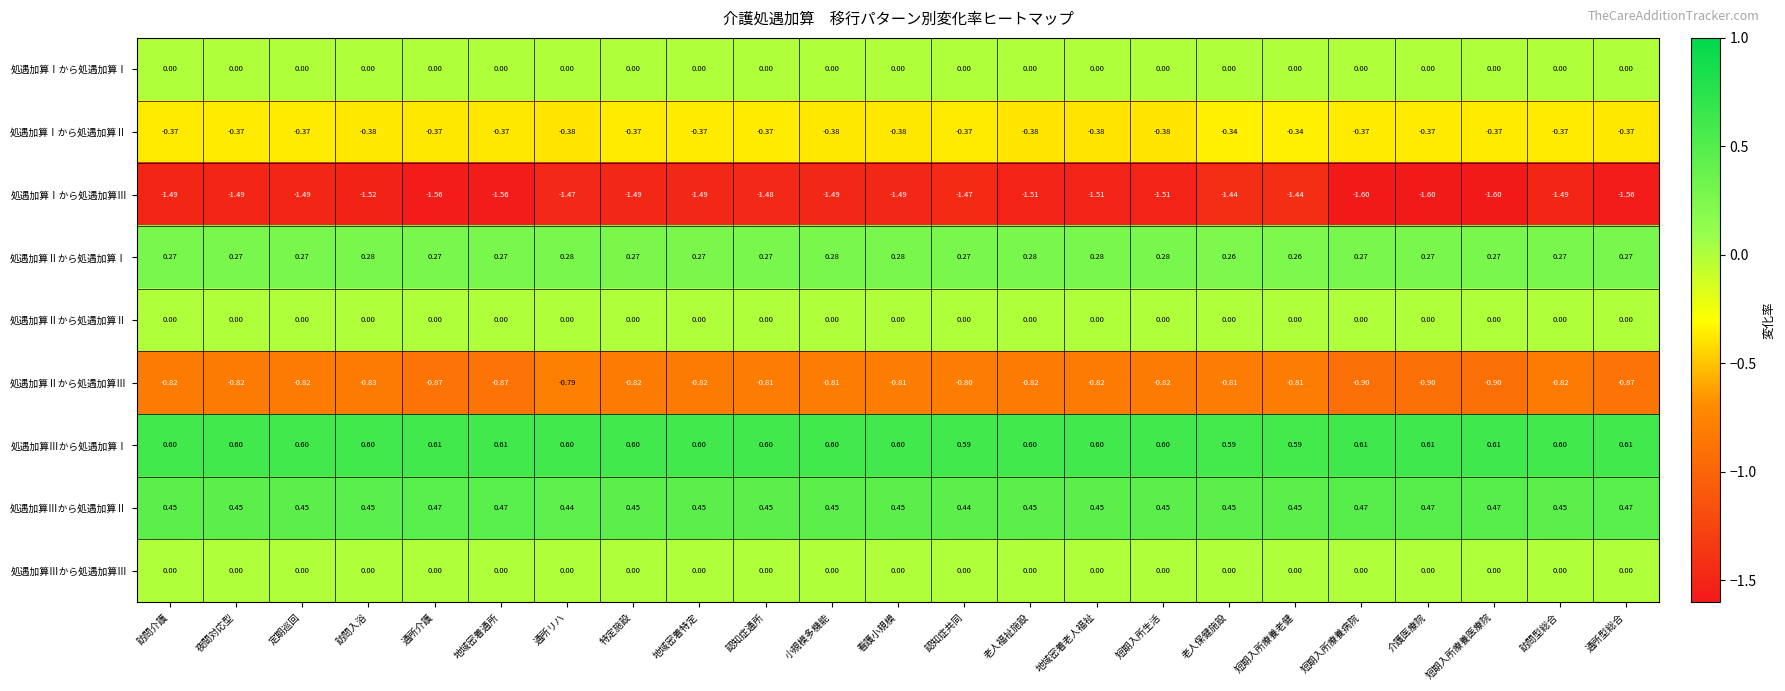

Is the value of 処遇加算Ⅰから処遇加算Ⅱ at 認知症共同 greater than the value of 処遇加算Ⅰから処遇加算Ⅲ at 短期入所生活?

Yes